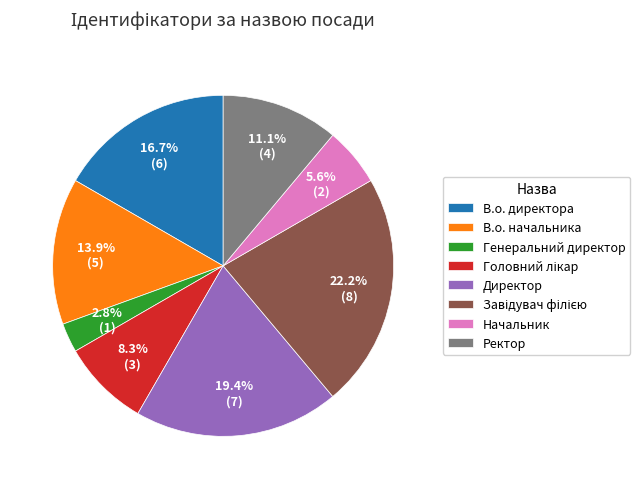

Which has a higher value, В.о. директора or Генеральний директор?

В.о. директора